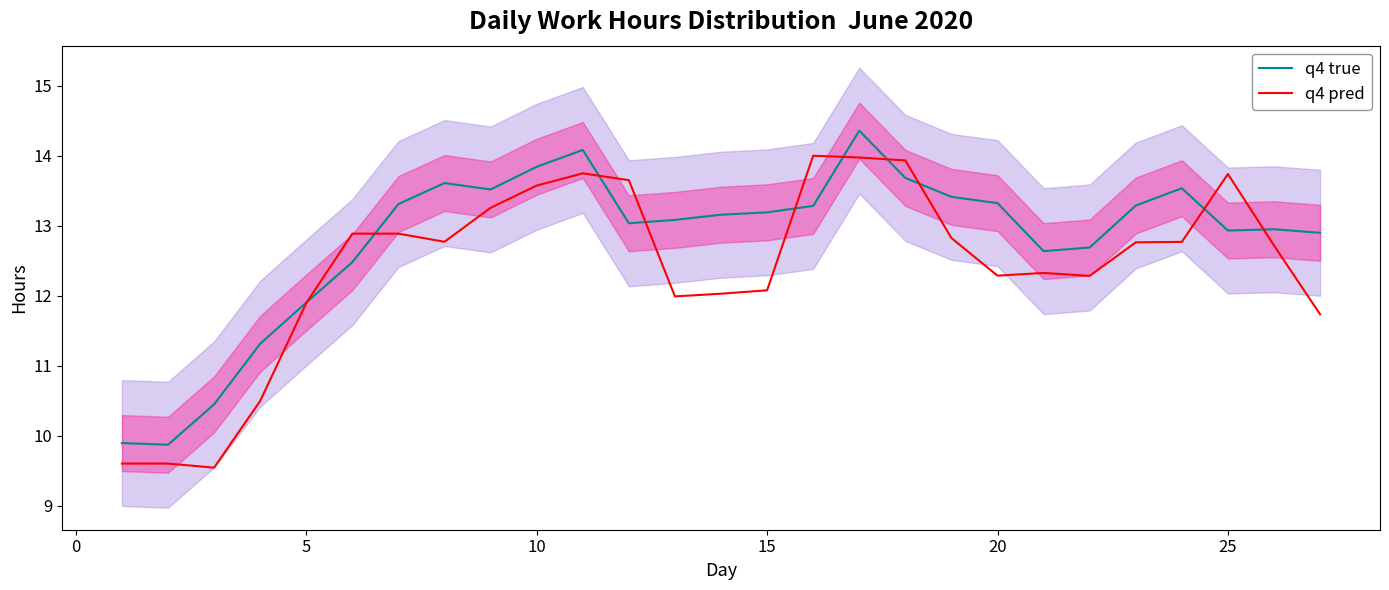

In q4 pred, how many points are higher than both neighbors (excluding endpoints)?

4